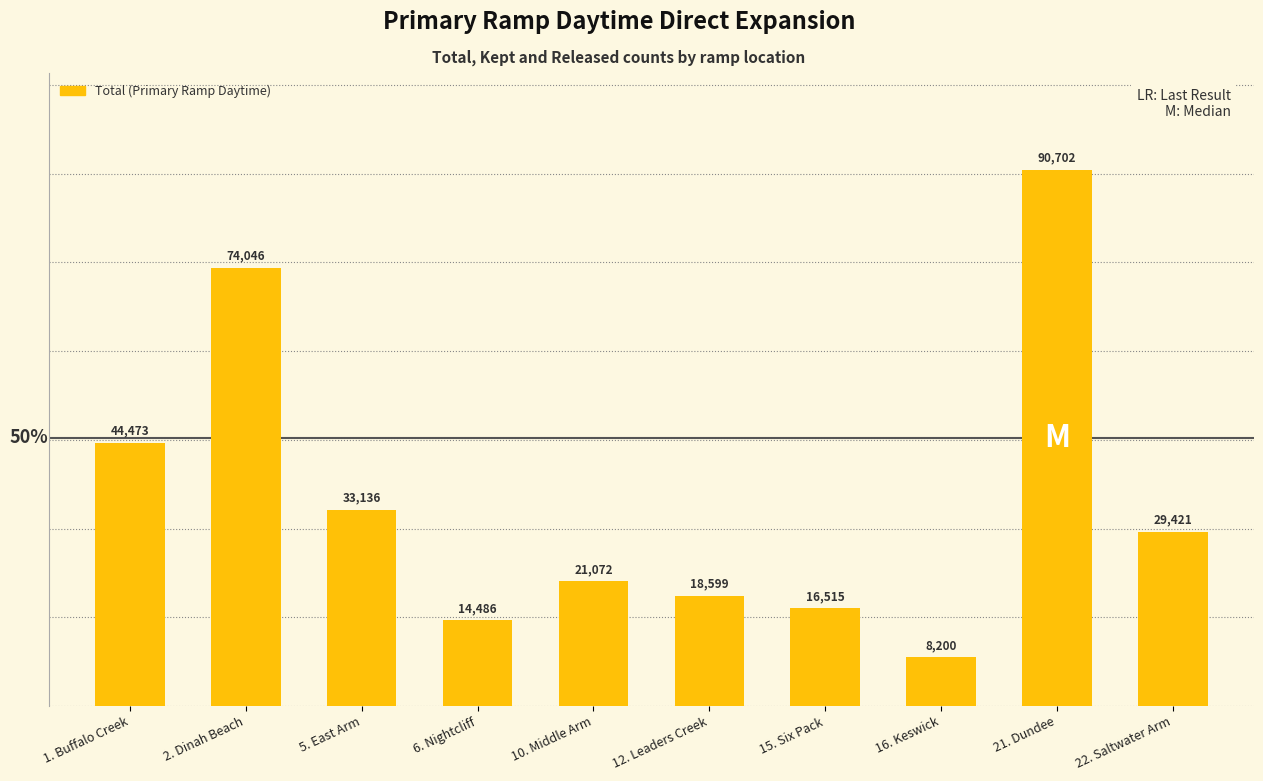

Is it true that the value at 10. Middle Arm is 21072?

True